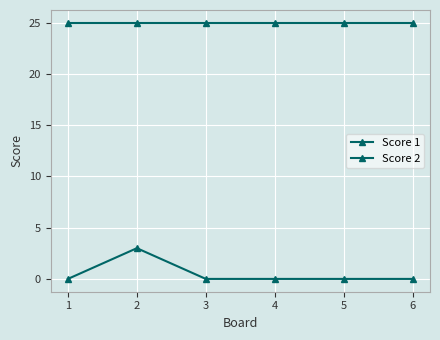

How many data points does each series have?

6